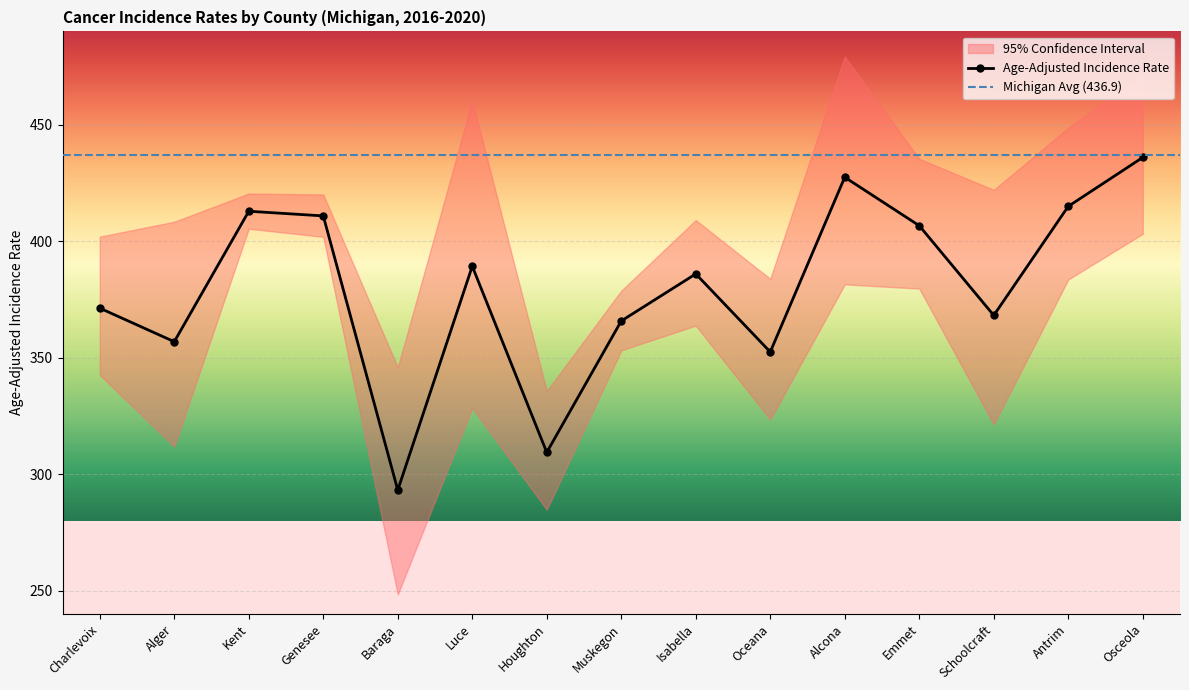

How many series are shown in this chart?

3